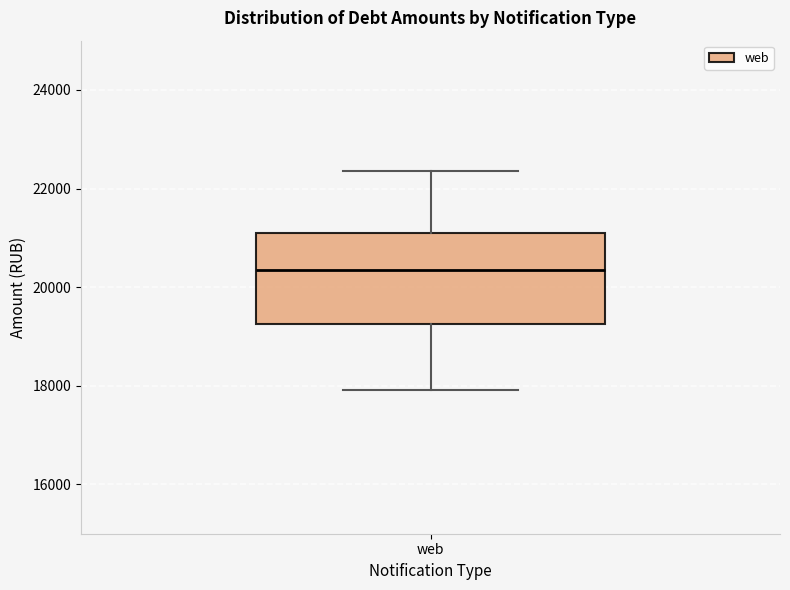

Where is the upper edge of the box for web on the y-axis? The values are not printed on the chart, so give them approximately, as read against the axis.

21200